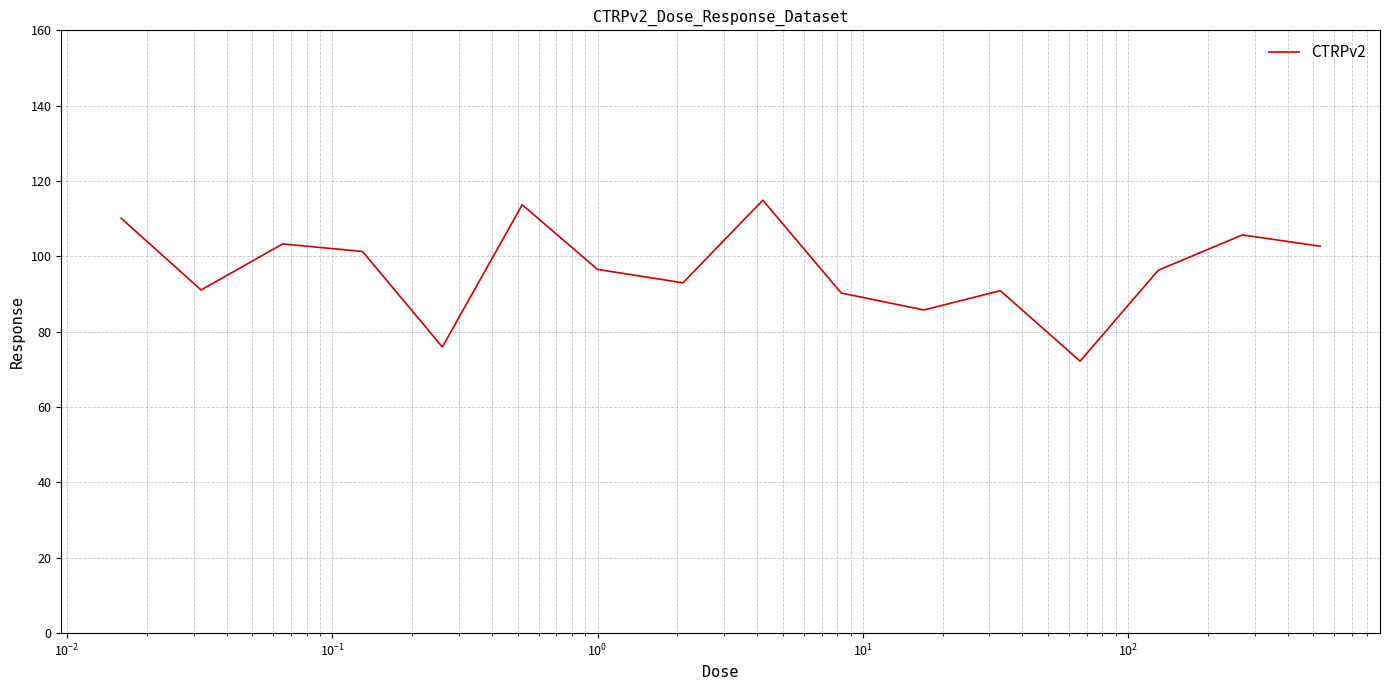

What is the minimum value shown in the chart?

72.2